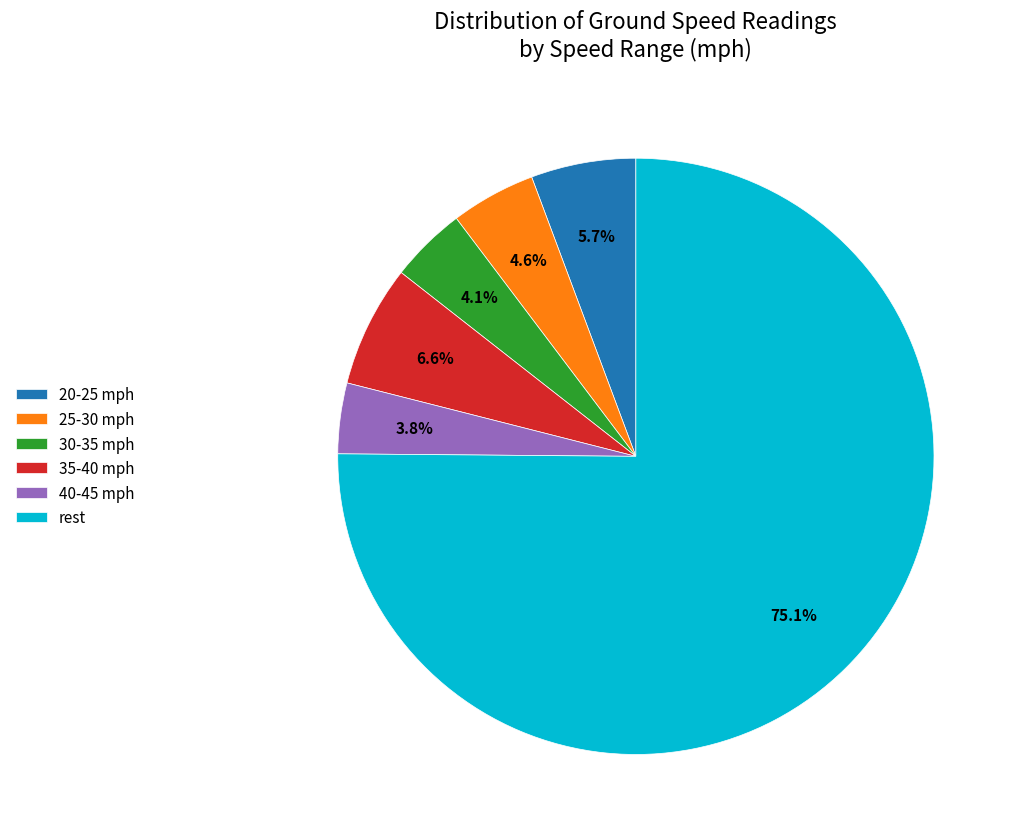

Which has a higher value, rest or 20-25 mph?

rest